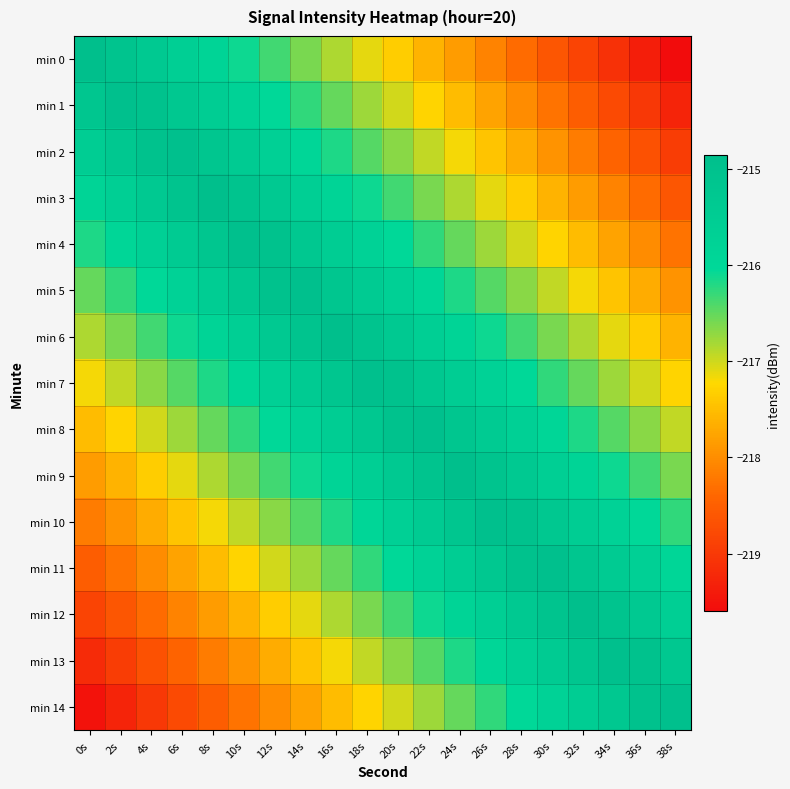

At how many categories does at least one series exceed -219?

20